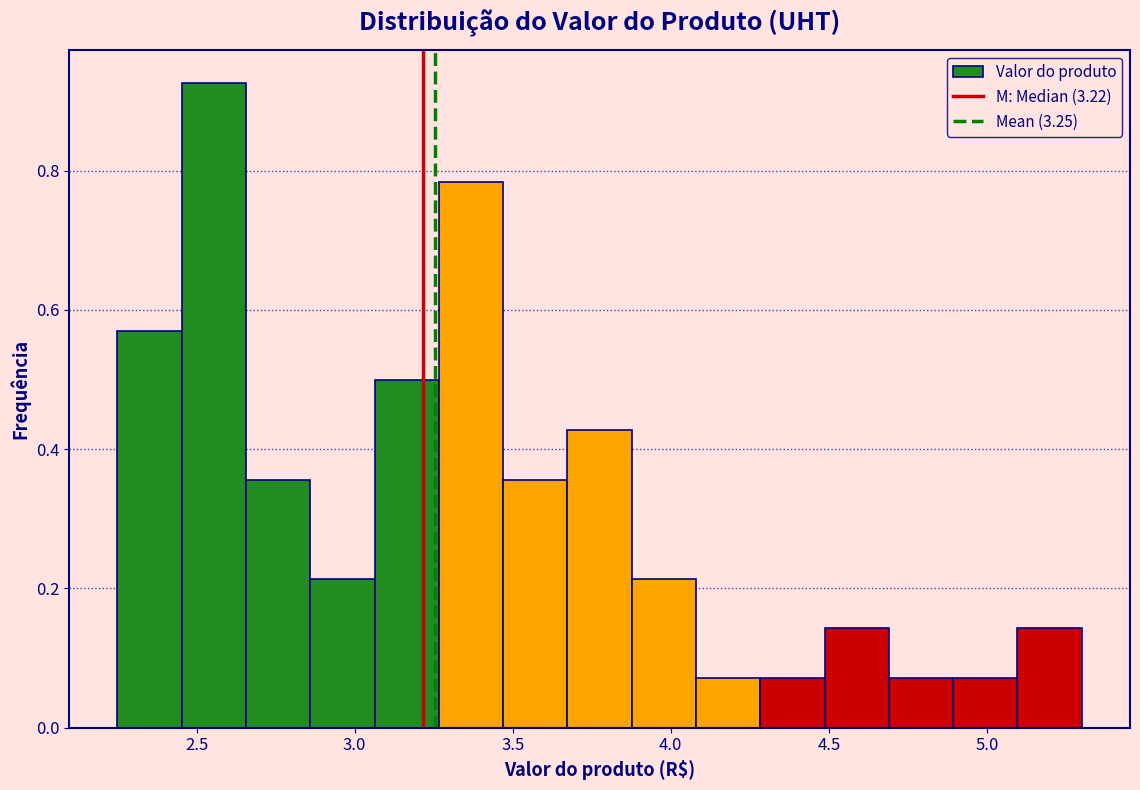

Reading left to right, transcribe this chart: for each bar, give the range it covers on the x-axis and its height. Neither the bar edges nor the heights are printed on the chart, so give them approximately, as read against the axes.

2.25 to 2.45: 0.58
2.45 to 2.65: 0.92
2.65 to 2.85: 0.36
2.85 to 3.05: 0.22
3.05 to 3.25: 0.50
3.25 to 3.45: 0.78
3.45 to 3.65: 0.36
3.65 to 3.90: 0.42
3.90 to 4.10: 0.22
4.10 to 4.30: 0.08
4.30 to 4.50: 0.08
4.50 to 4.70: 0.14
4.70 to 4.90: 0.08
4.90 to 5.10: 0.08
5.10 to 5.30: 0.14